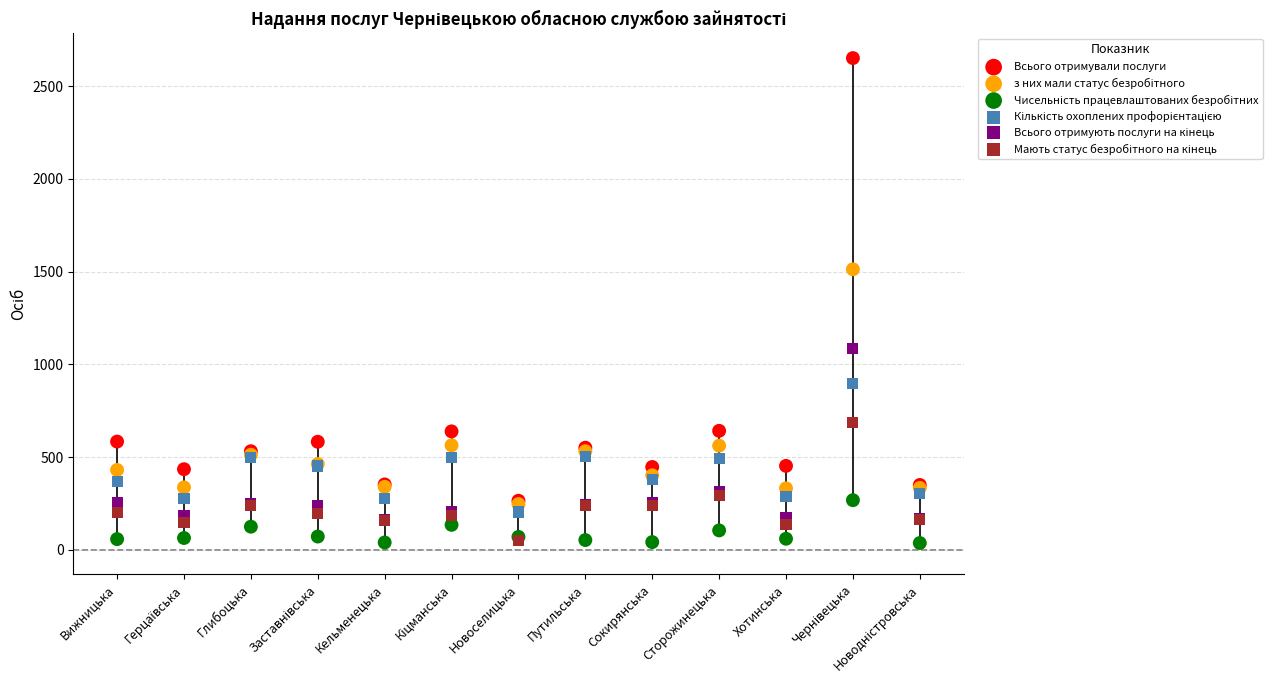

Which series reaches the maximum Y coordinate?

Всього отримували послуги